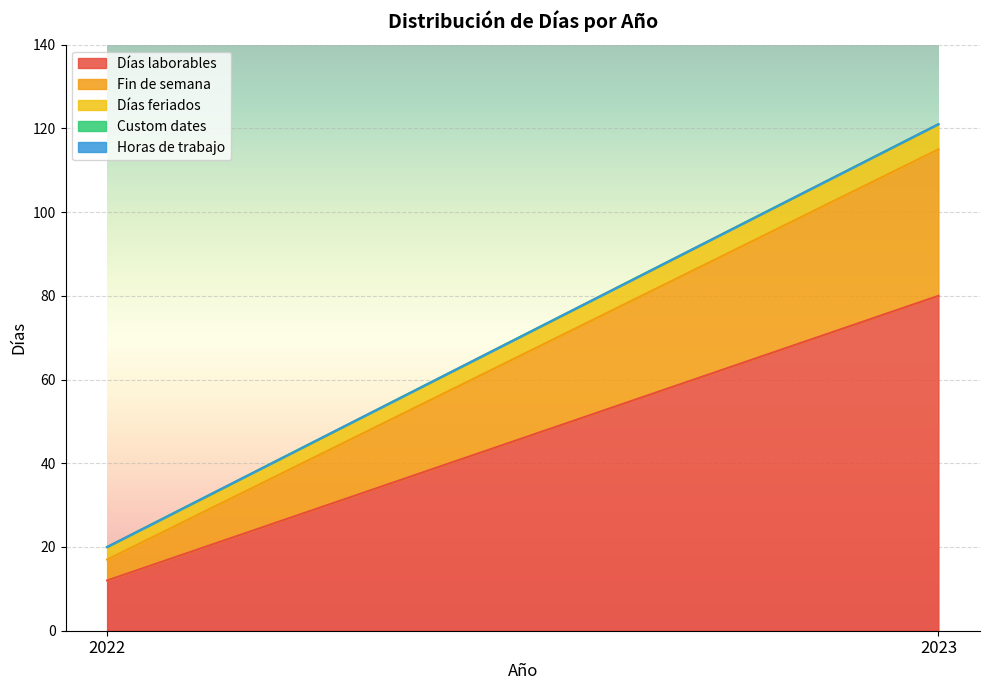

What is the average value of the Días feriados series?

4